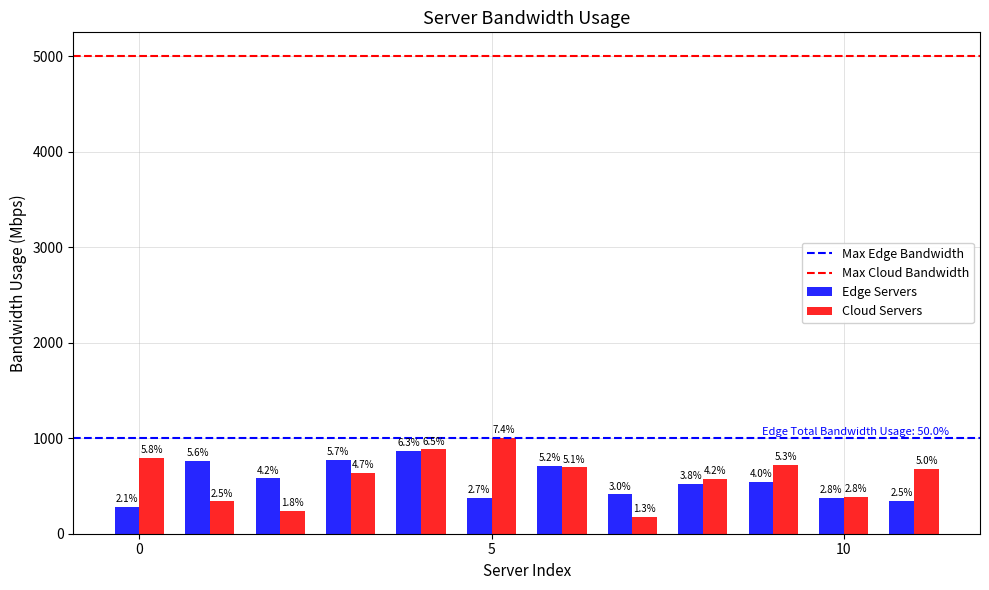

What is the difference between the second highest and minimum values in the Edge Servers series?

492